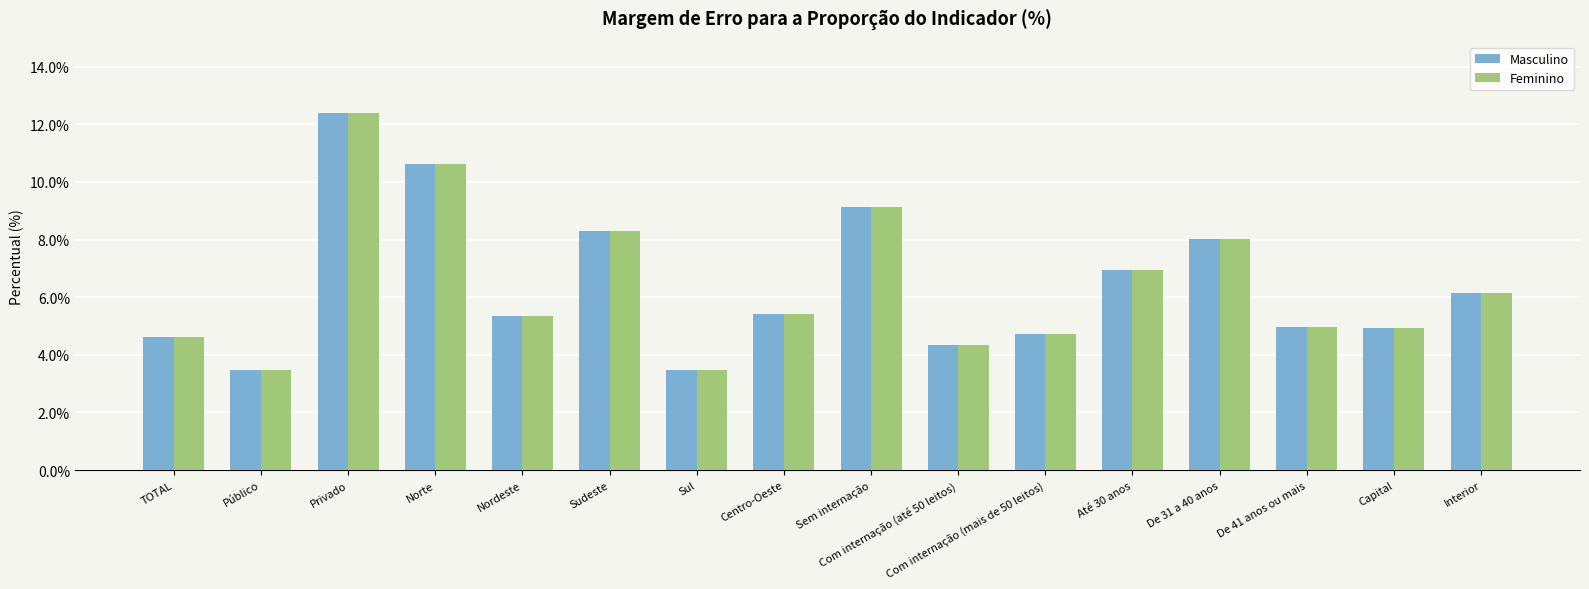

What is the average value of the Feminino series?

6.4